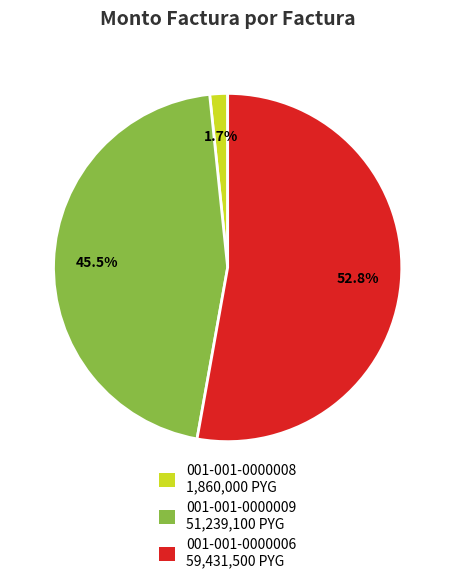

Which slice represents more than half of the pie?

001-001-0000006